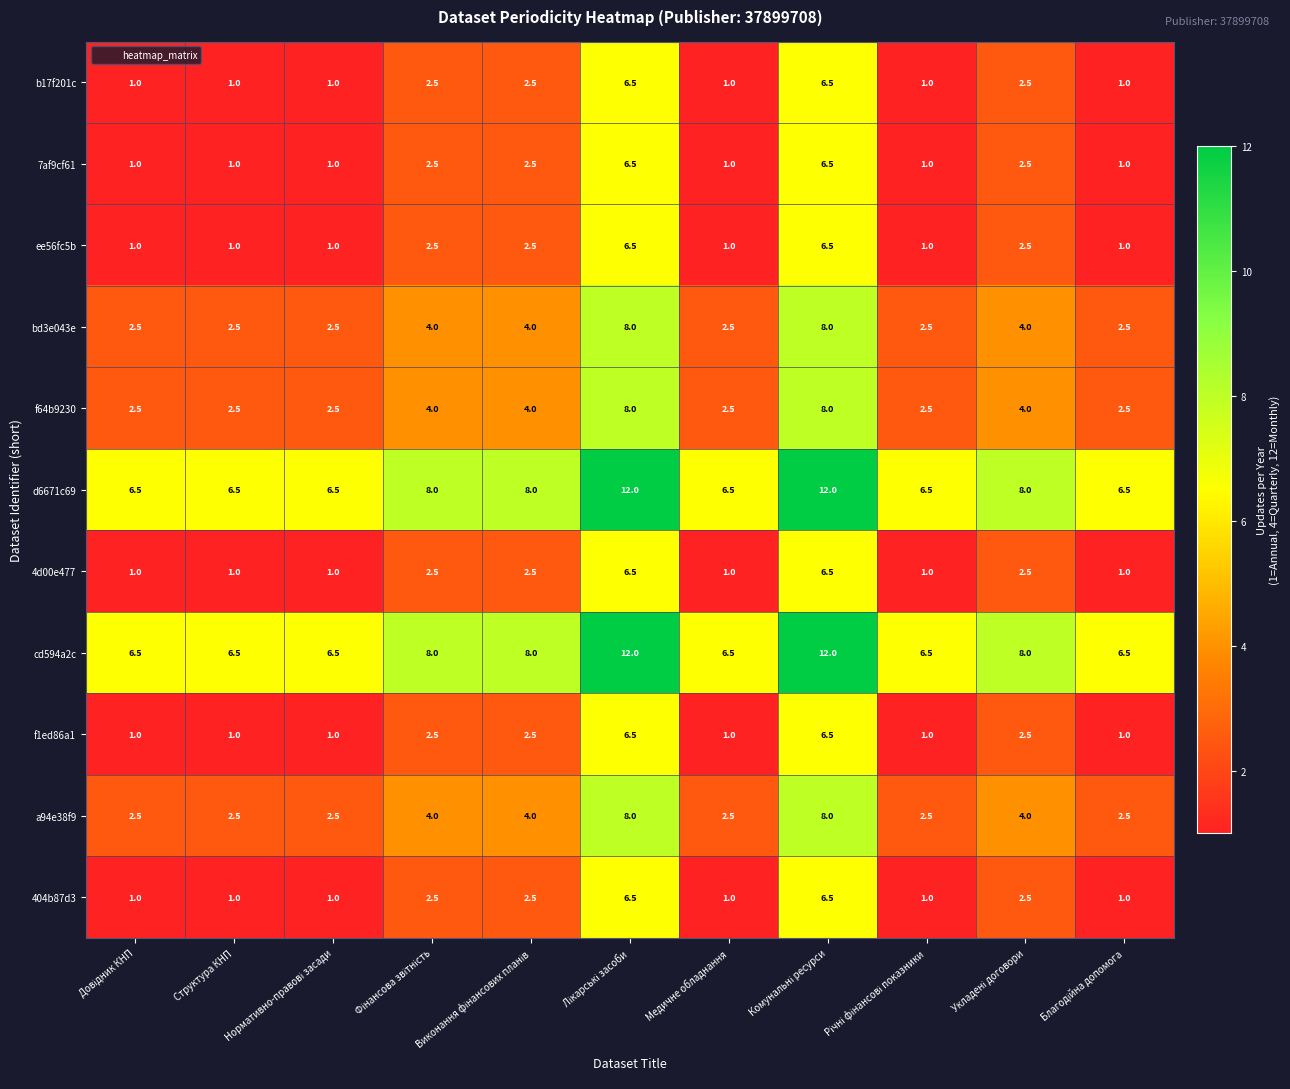

What is the average value of the a94e38f9 series?

3.9